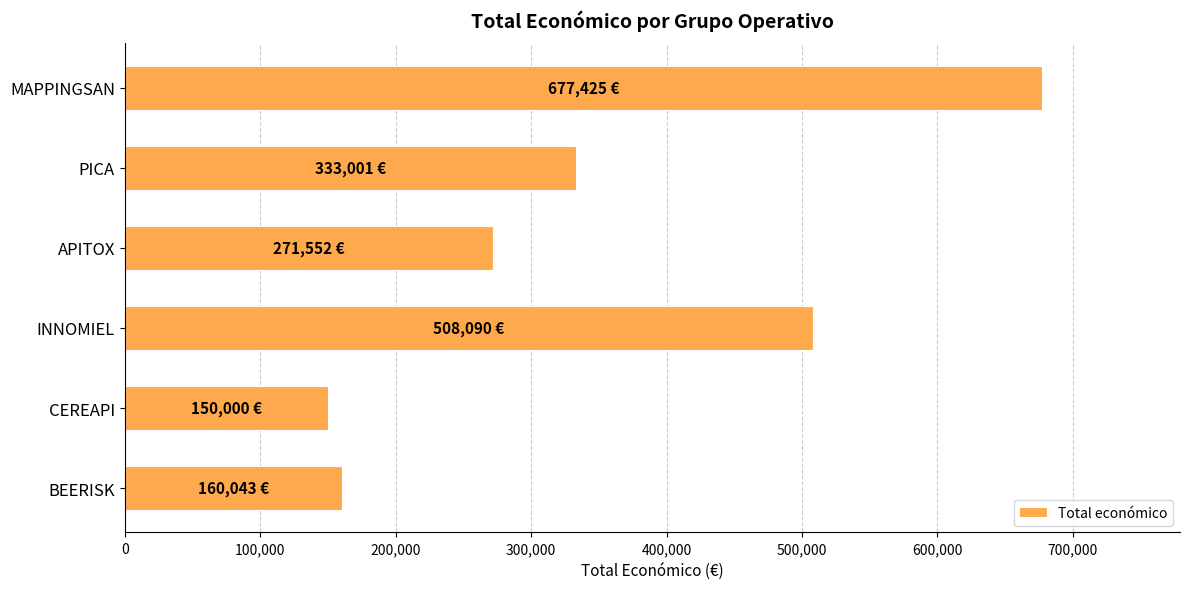

What is the smallest value displayed?

150000